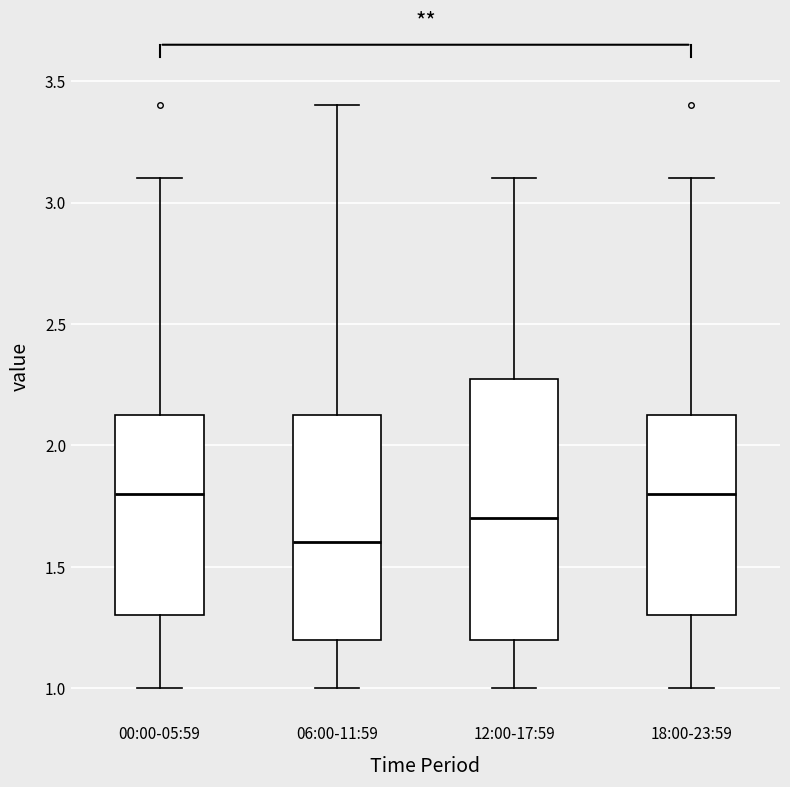

Reading left to right, read every box against the y-axis: the position of its median line, the range the box covers, and the ends of its whiskers. The values are not printed on the chart, so give them approximately, as read against the axis.

00:00-05:59: median 1.80, box 1.30 to 2.15, whiskers 1.00 to 3.10
06:00-11:59: median 1.60, box 1.20 to 2.15, whiskers 1.00 to 3.40
12:00-17:59: median 1.70, box 1.20 to 2.30, whiskers 1.00 to 3.10
18:00-23:59: median 1.80, box 1.30 to 2.15, whiskers 1.00 to 3.10